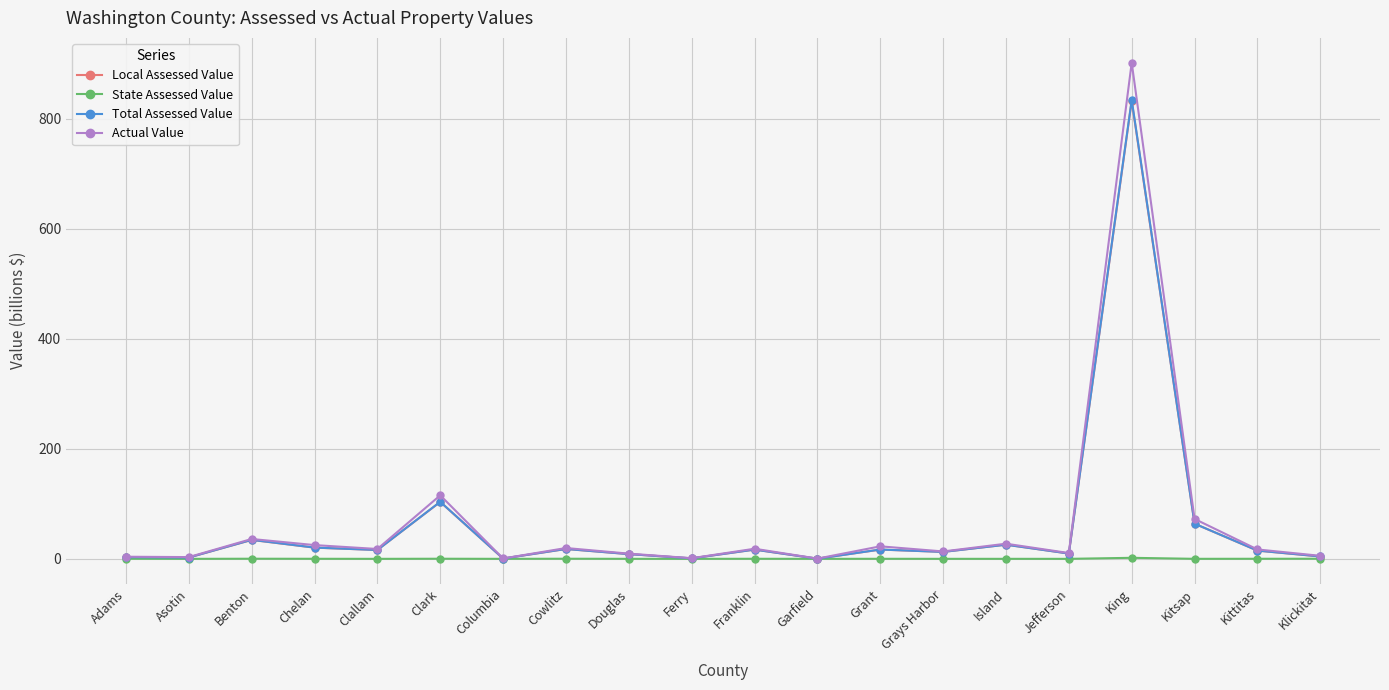

Which series has the widest spread of values?

Actual Value